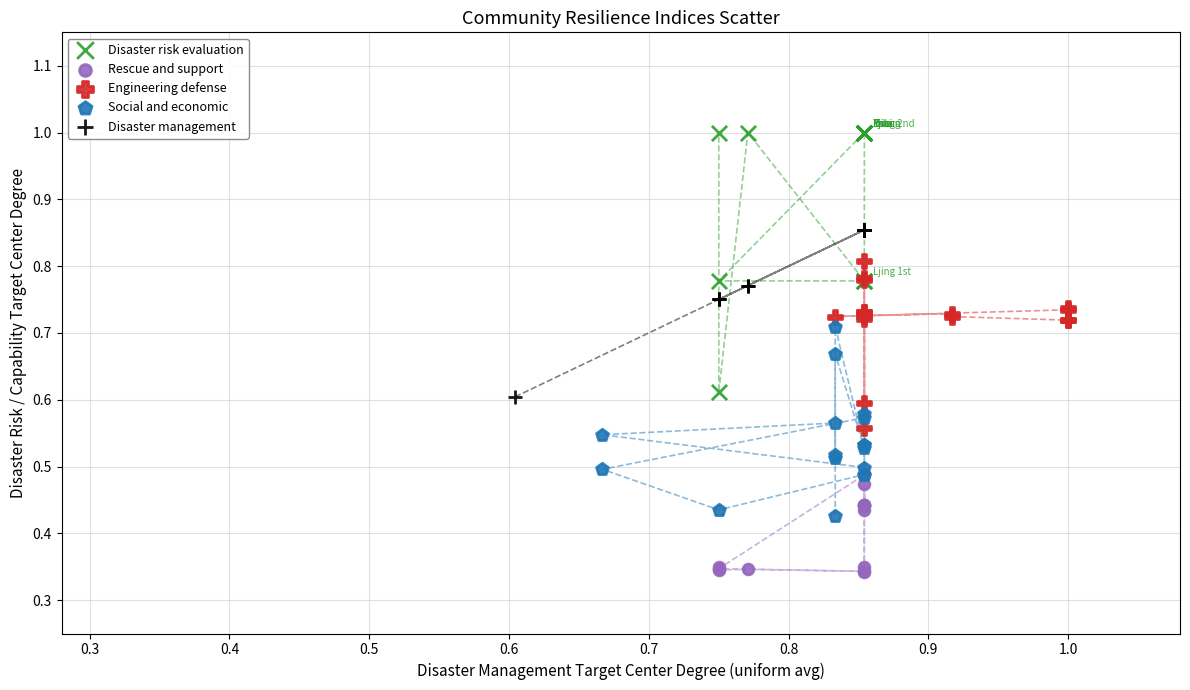

Which series reaches the maximum Y coordinate?

Disaster risk evaluation